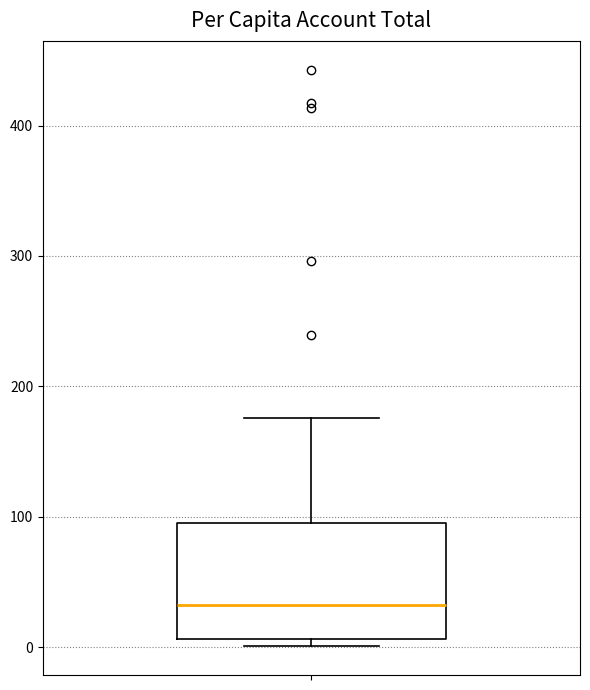

Transcribe this box plot: give where the median line is, the range the box spans, and where the two whiskers end, as read against the y-axis. The values are not printed on the chart, so give them approximately, as read against the axis.

median 30, box 10 to 100, whiskers 0 to 180